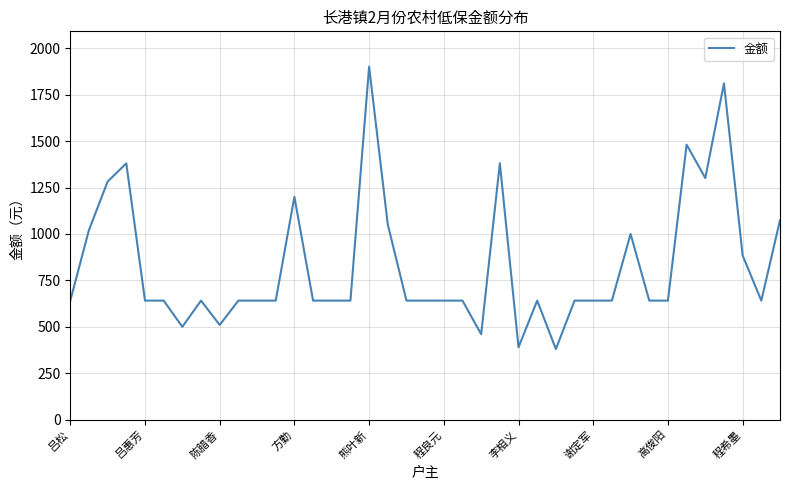

What is the minimum value shown in the chart?

380